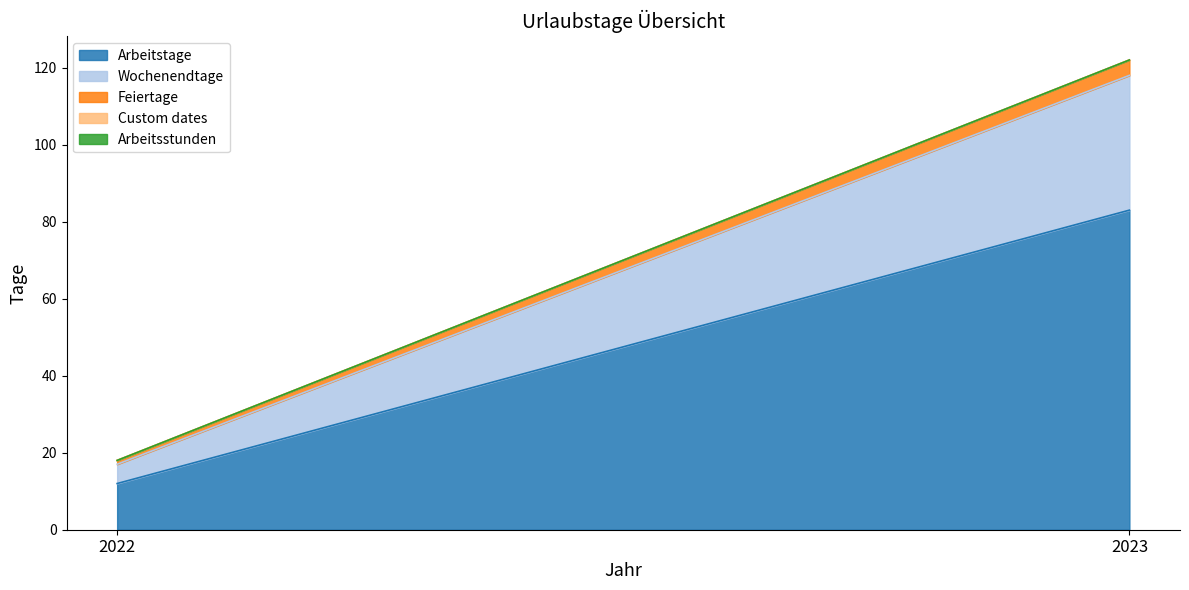

Which category has the highest value across all series?

2023